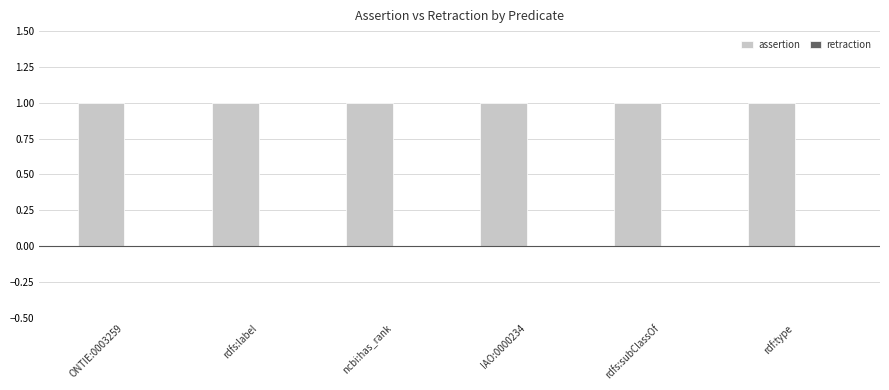

What are all the series names shown in the legend?

assertion, retraction